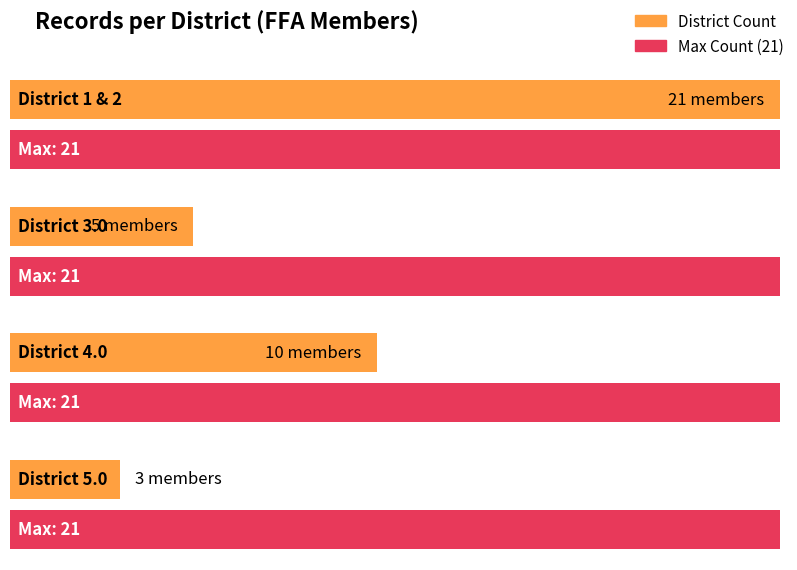

Rank the categories by value from highest to lowest.

1 & 2, 4.0, 3.0, 5.0